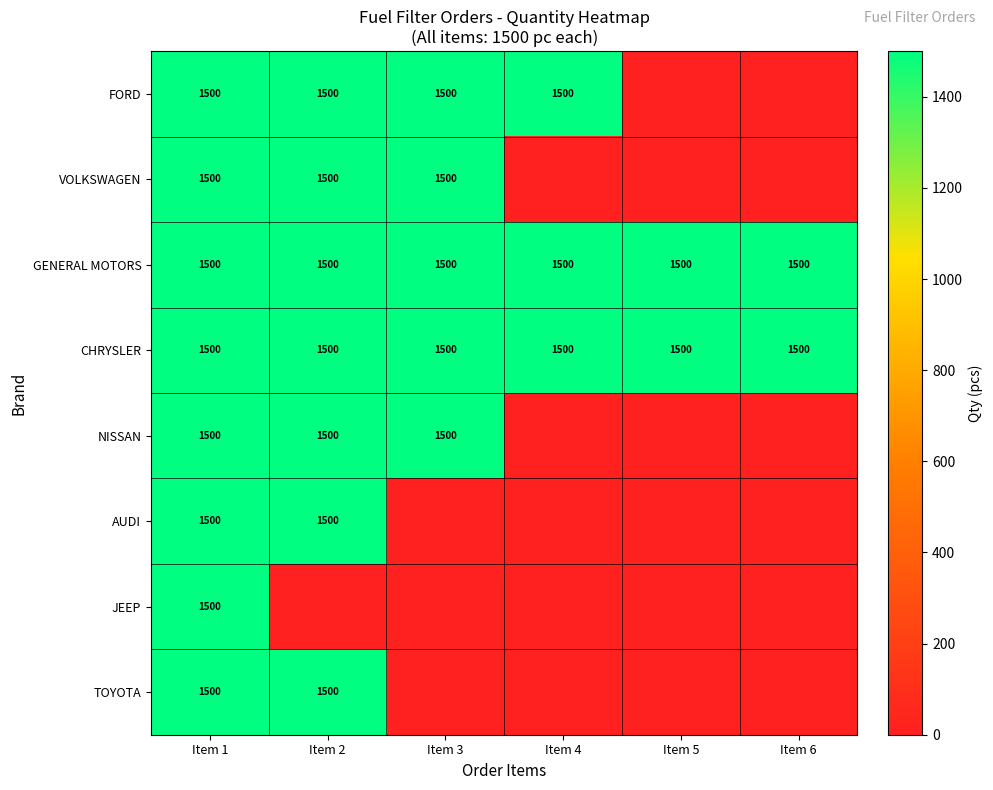

True or false: AUDI has a value of 329 at Item 2.

False